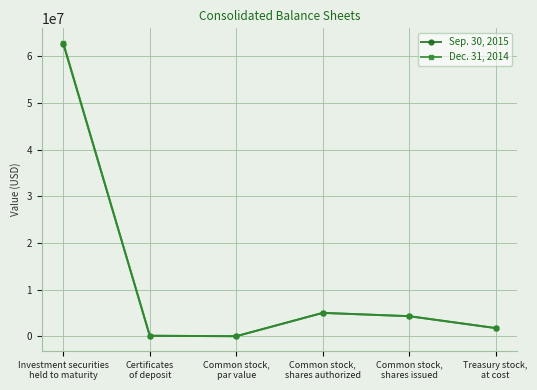

True or false: Sep. 30, 2015 has more than 2 interior local peaks.

False